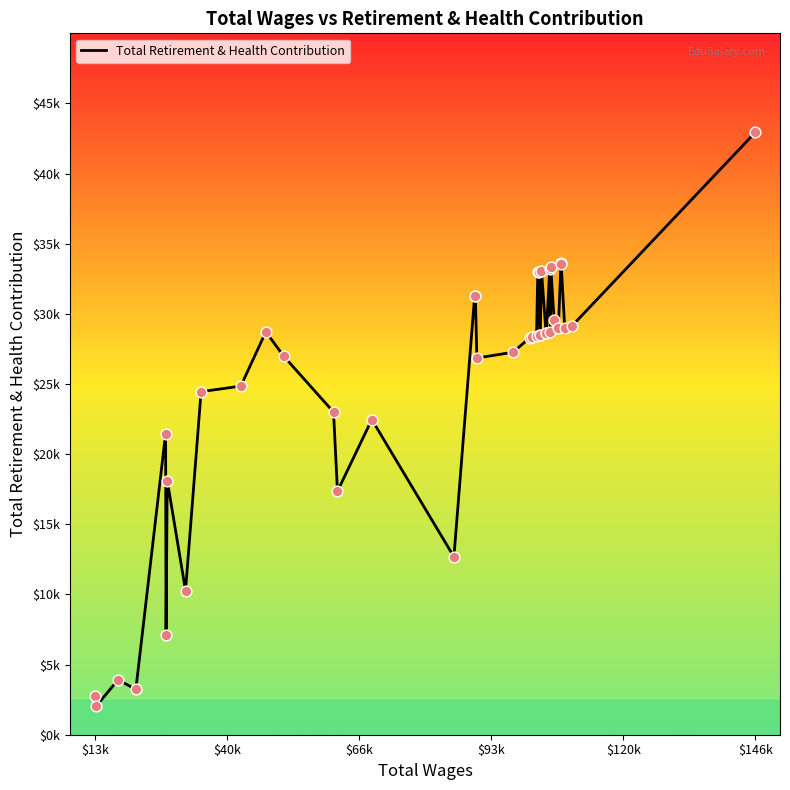

Is this an area chart (filled region under the line)?

No